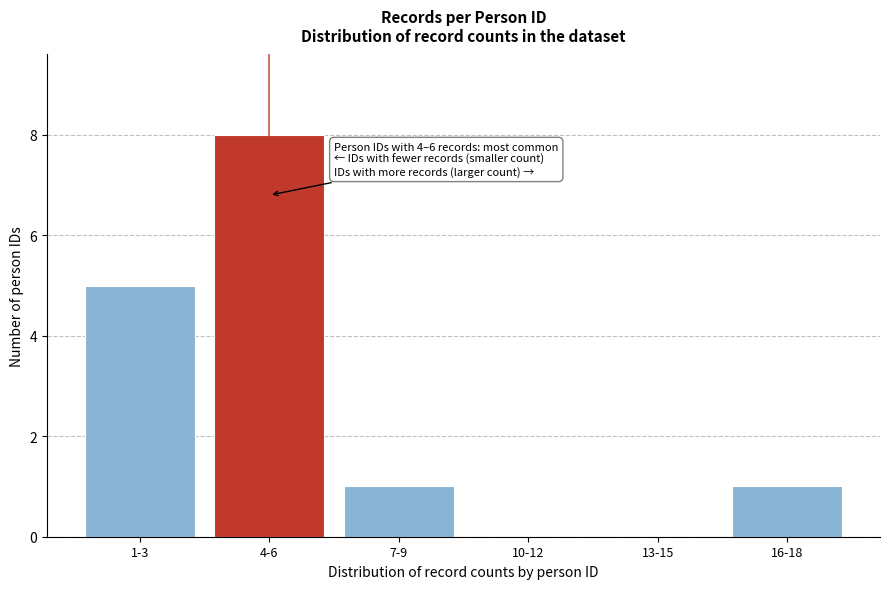

Reading left to right, extract all data points from this chart.

1-3=5	4-6=8	7-9=1	10-12=0	13-15=0	16-18=1